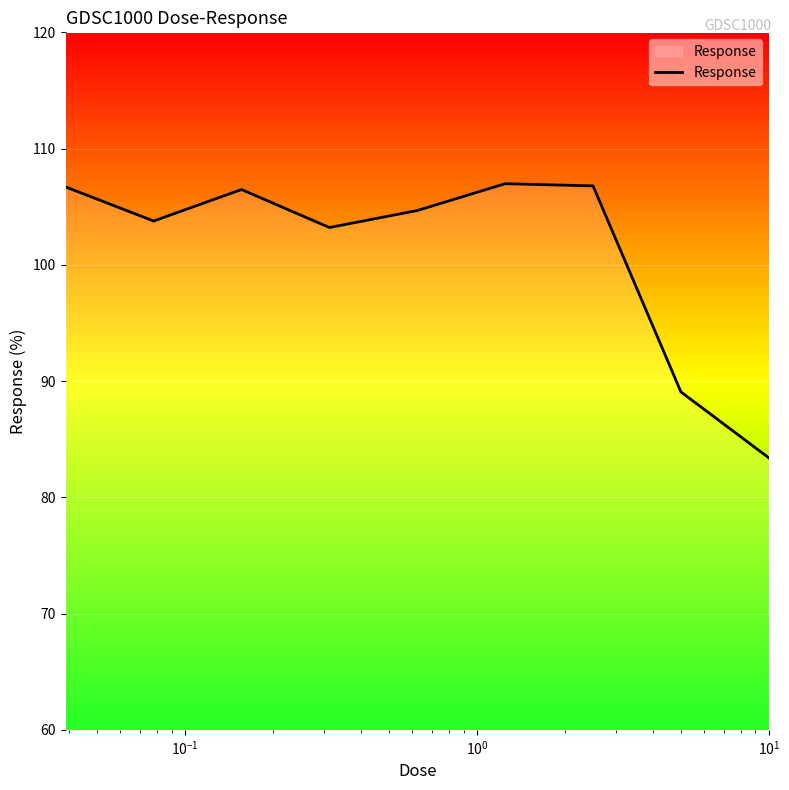

What is the difference between the maximum and minimum values?

23.6